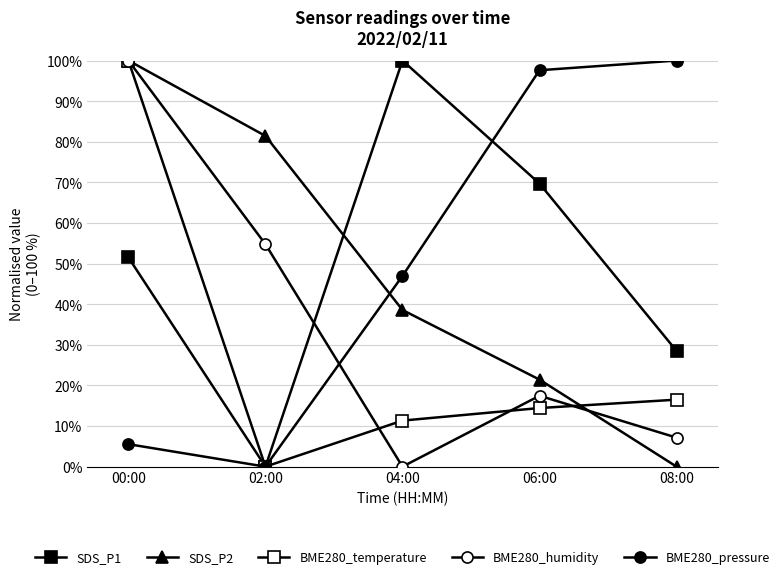

Where is the first local minimum for BME280_temperature?

02:00